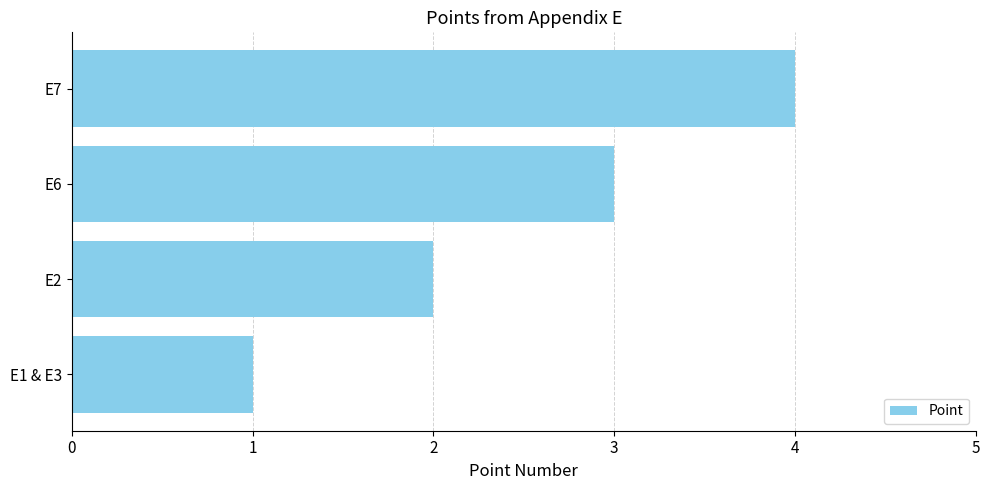

Count the number of categories in the chart.

4